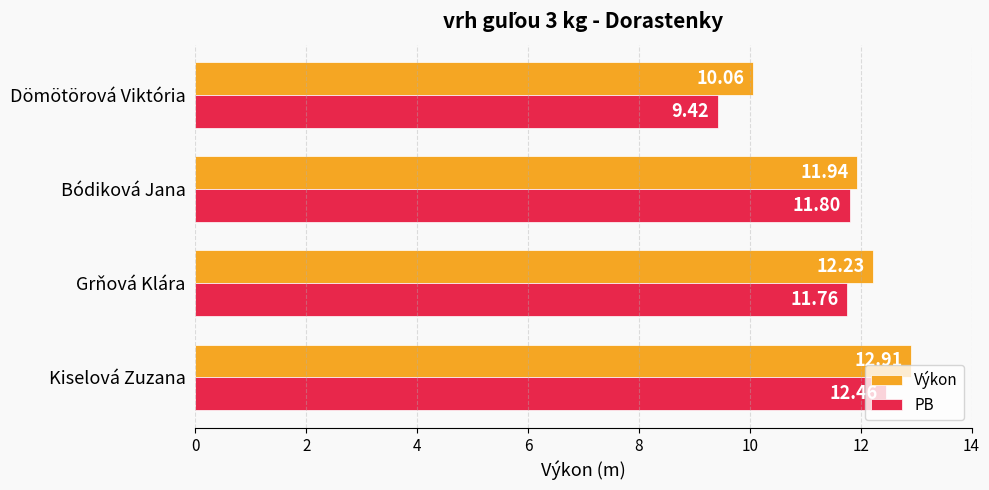

Which series has the widest spread of values?

PB